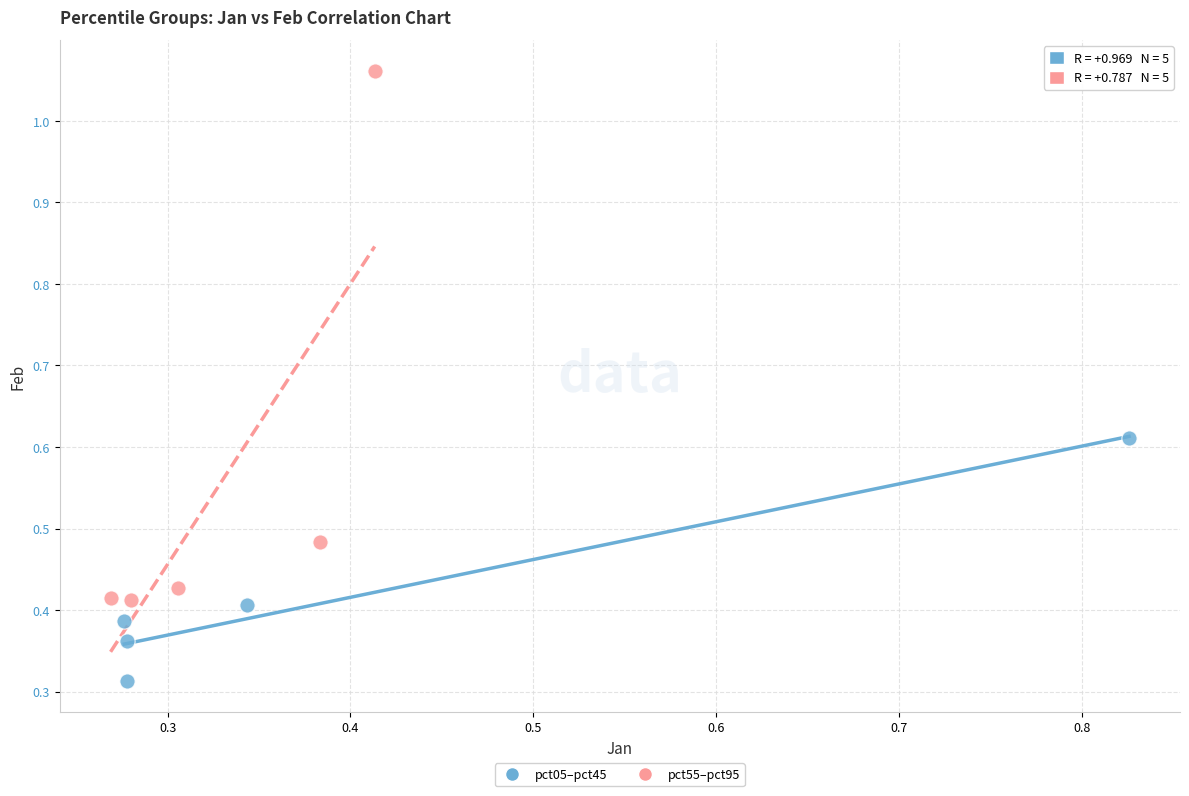

Which series contains the highest Y value?

pct55–pct95